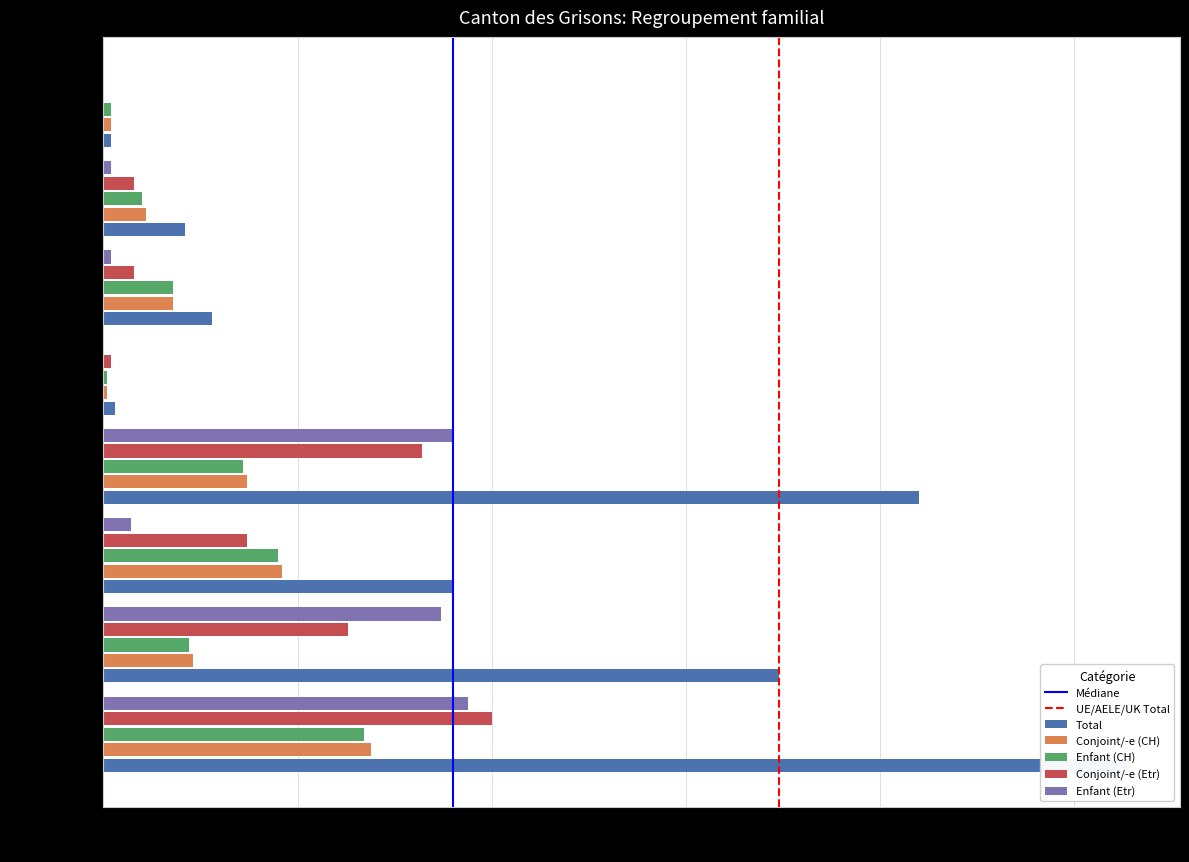

Between UE / AELE / UK and Océanie, which series saw the biggest shift?

Total